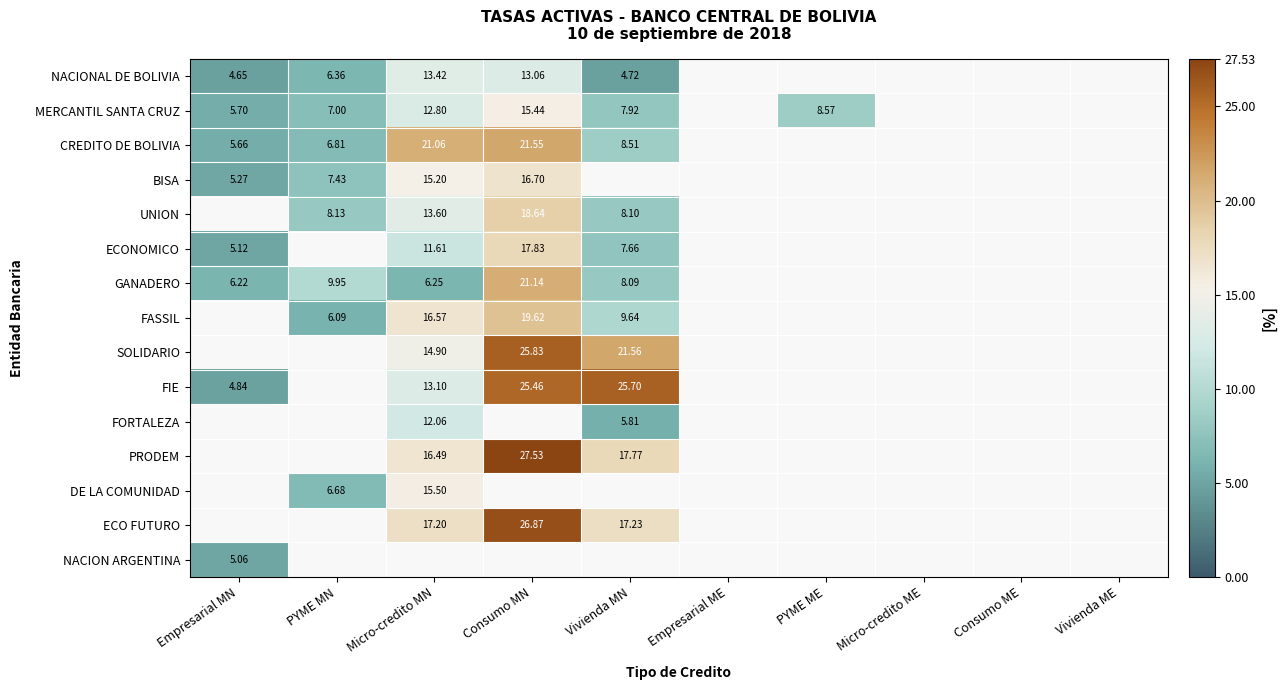

Which series has the largest range (max minus min)?

FIE